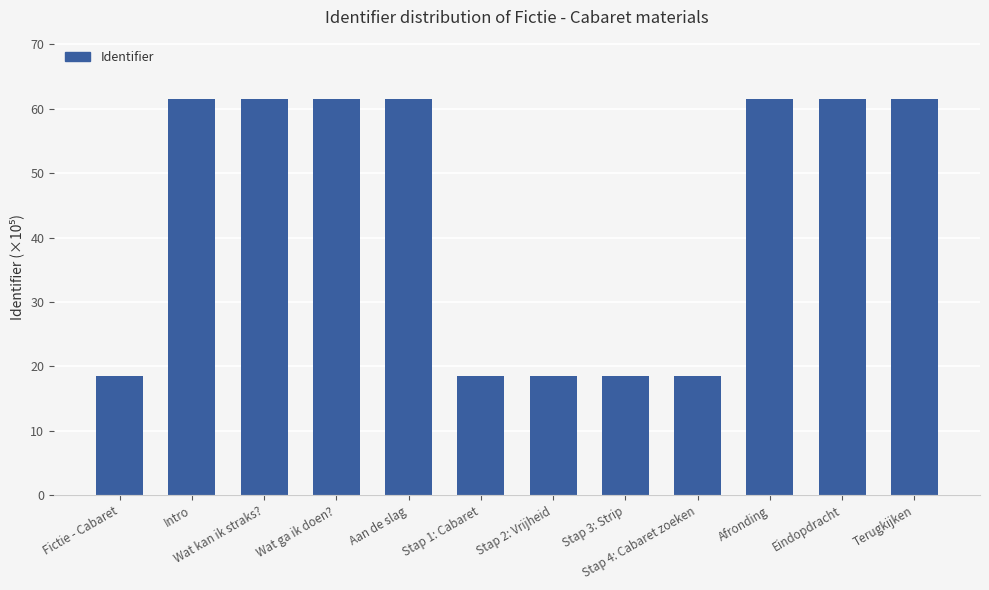

Reading left to right, extract all data points from this chart.

Fictie - Cabaret=18.5	Intro=61.5	Wat kan ik straks?=61.5	Wat ga ik doen?=61.5	Aan de slag=61.5	Stap 1: Cabaret=18.5	Stap 2: Vrijheid=18.5	Stap 3: Strip=18.5	Stap 4: Cabaret zoeken=18.5	Afronding=61.5	Eindopdracht=61.5	Terugkijken=61.5